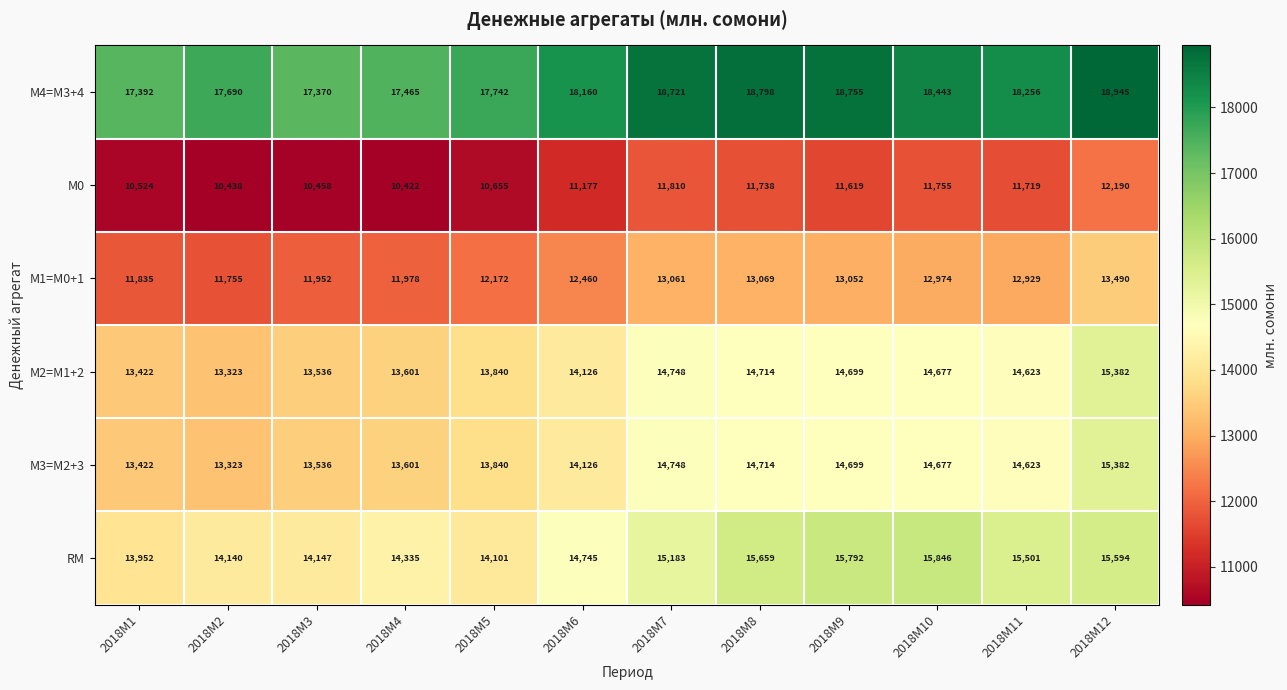

Rank the categories by М4=M3+4 value from lowest to highest.

2018M3, 2018M1, 2018M4, 2018M2, 2018M5, 2018M6, 2018M11, 2018M10, 2018M7, 2018M9, 2018M8, 2018M12